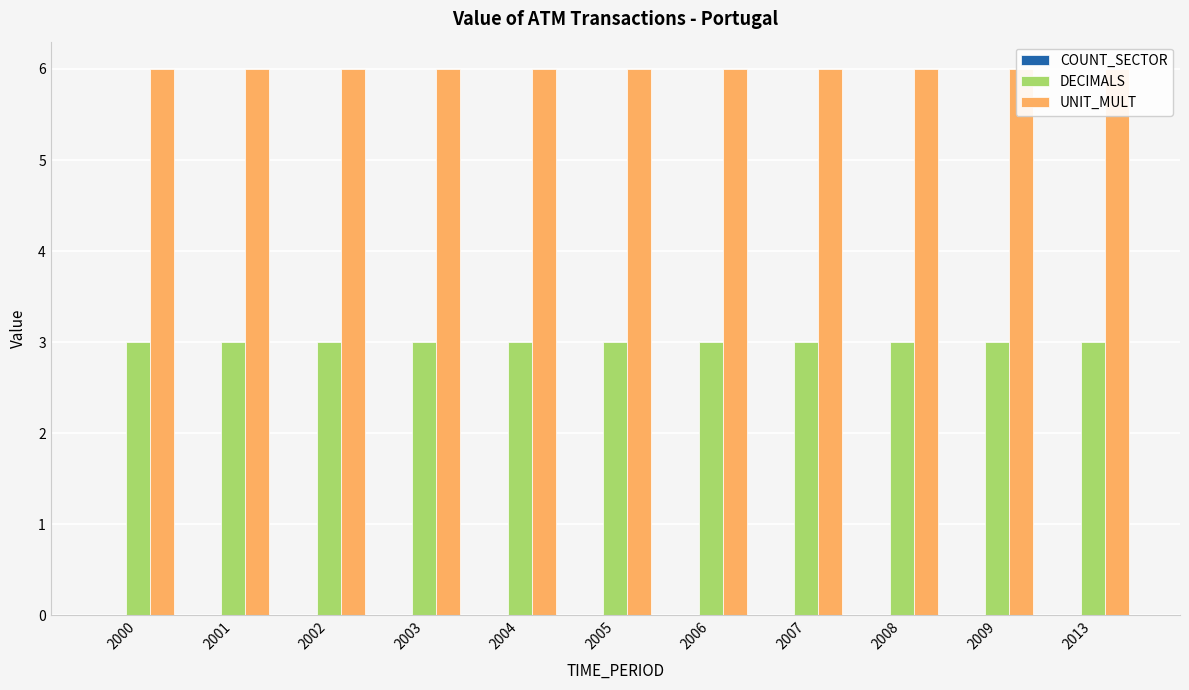

At which category does the chart reach its minimum across all series?

2000